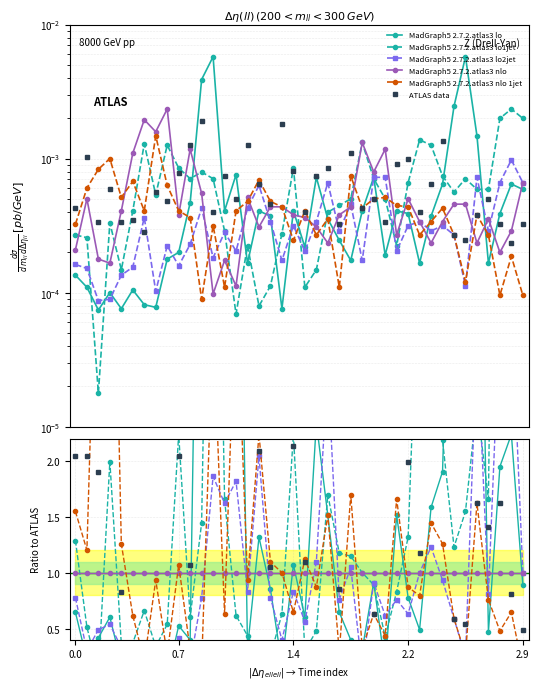

How many series are shown in this chart?

6